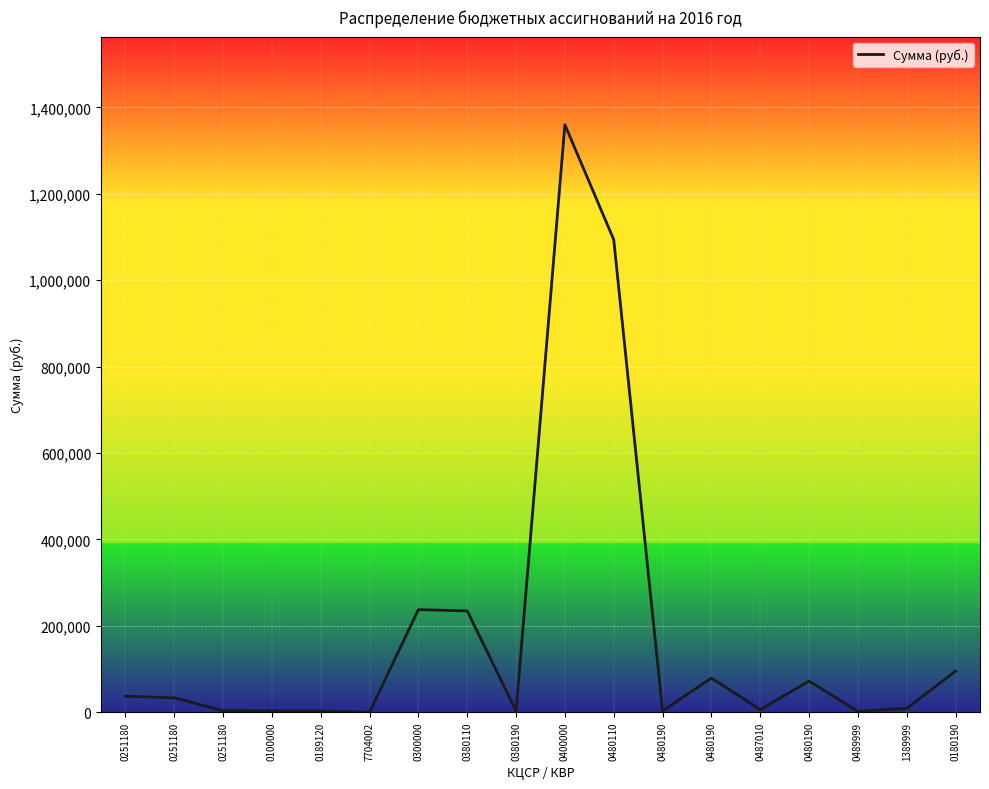

What is the greatest value displayed?

1360000